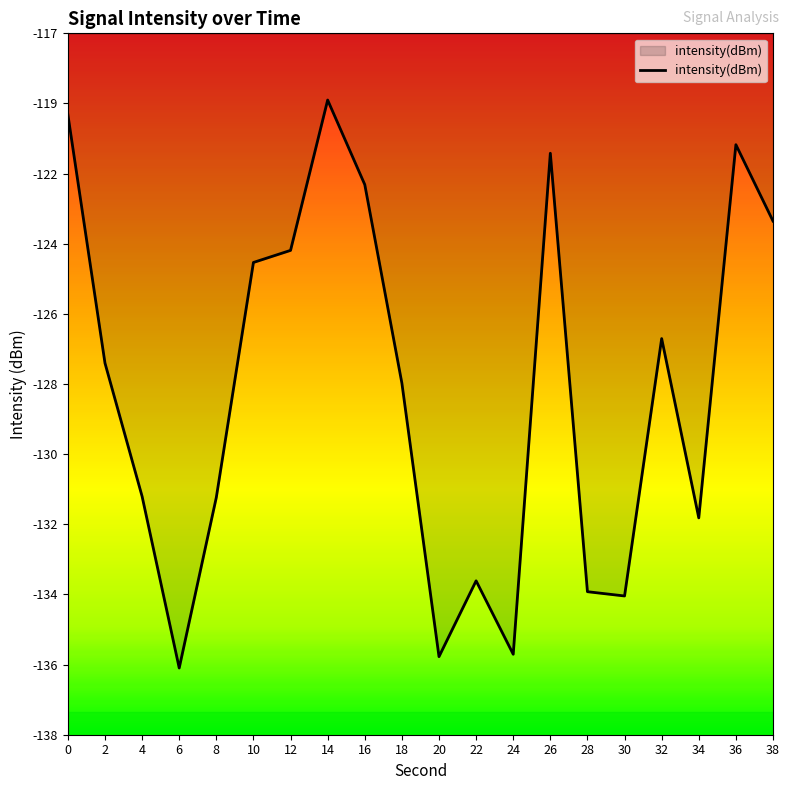

List the labels in order of value, largest first.

14, 0, 36, 26, 16, 38, 12, 10, 32, 2, 18, 4, 8, 34, 22, 28, 30, 24, 20, 6